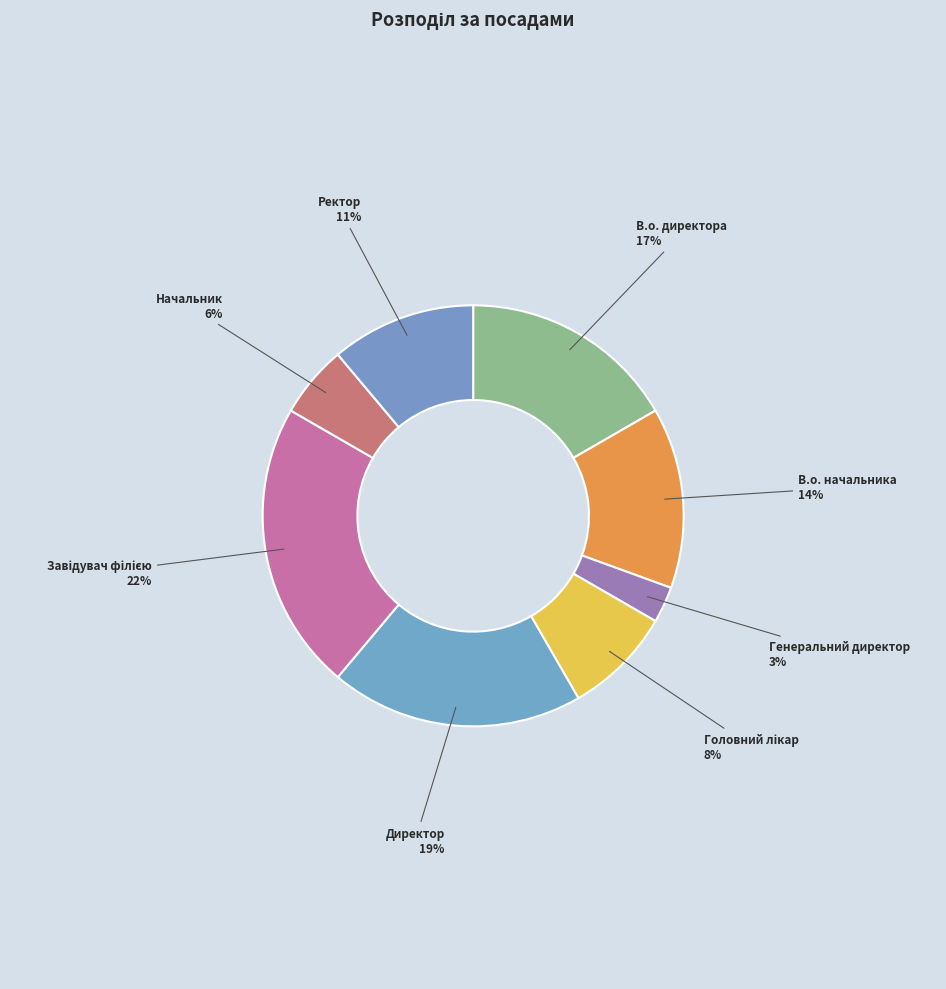

Which category has the smallest portion of the pie?

Генеральний директор